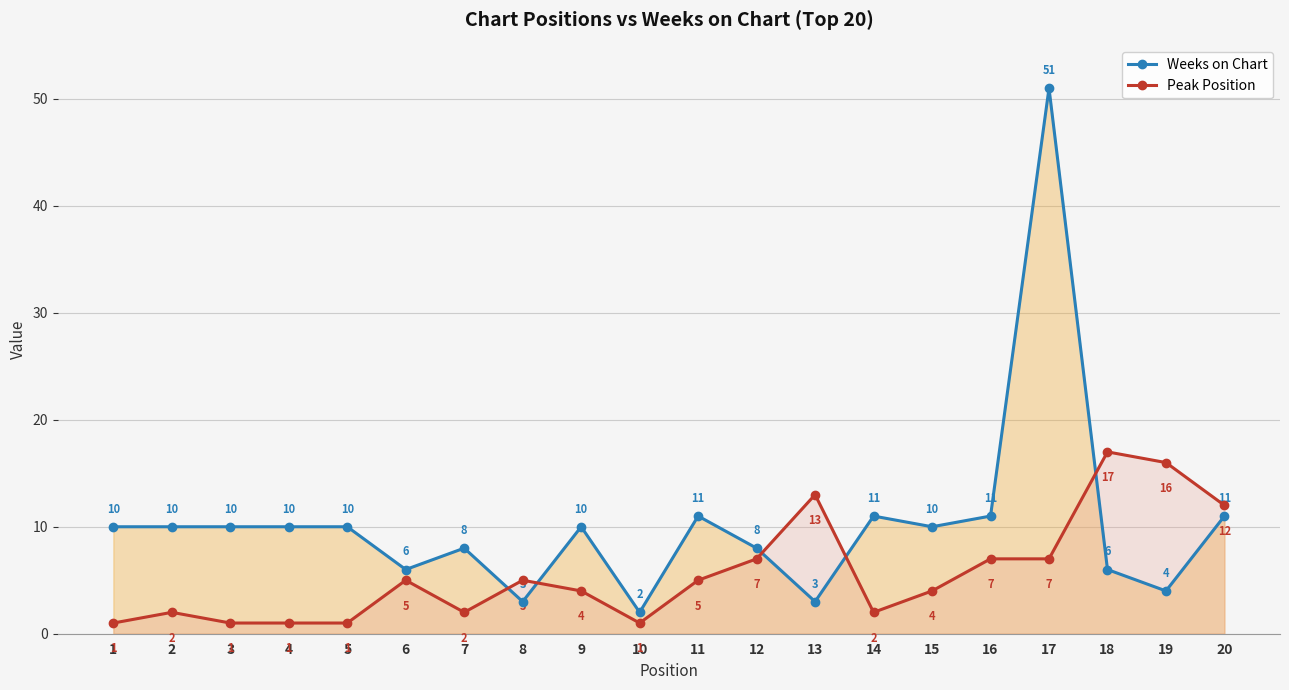

What is the value of the Peak Position point at the 1st from the left?

1